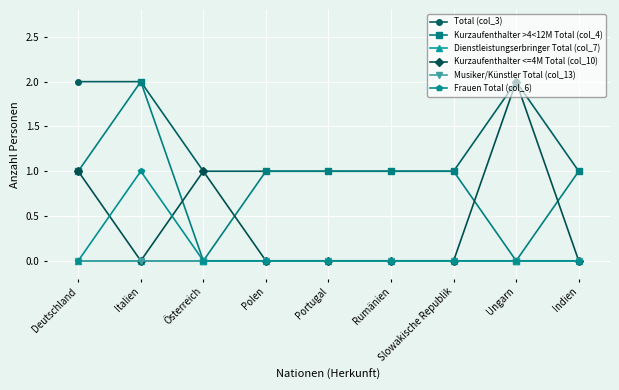

True or false: Total (col_3) and Musiker/Künstler Total (col_13) cross at least once.

False